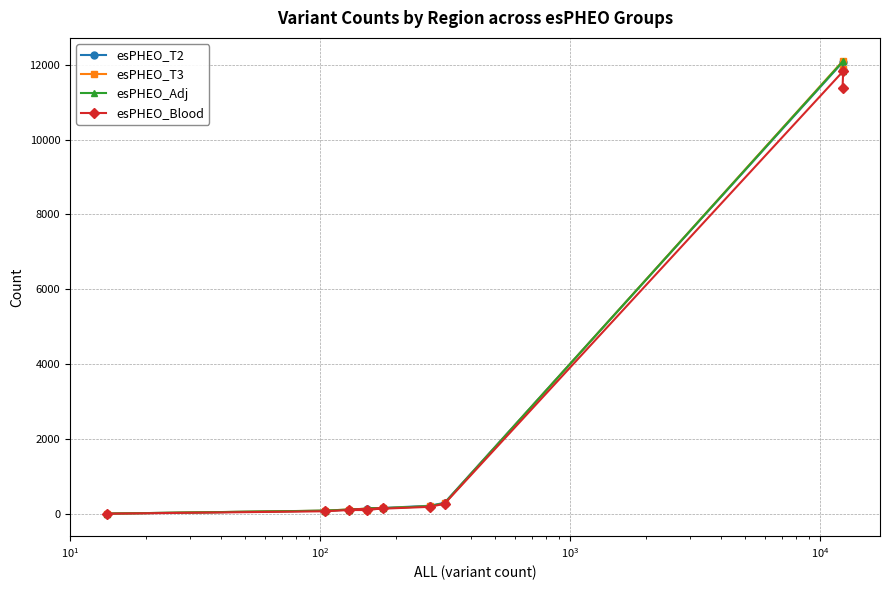

How many data points does each series have?

9